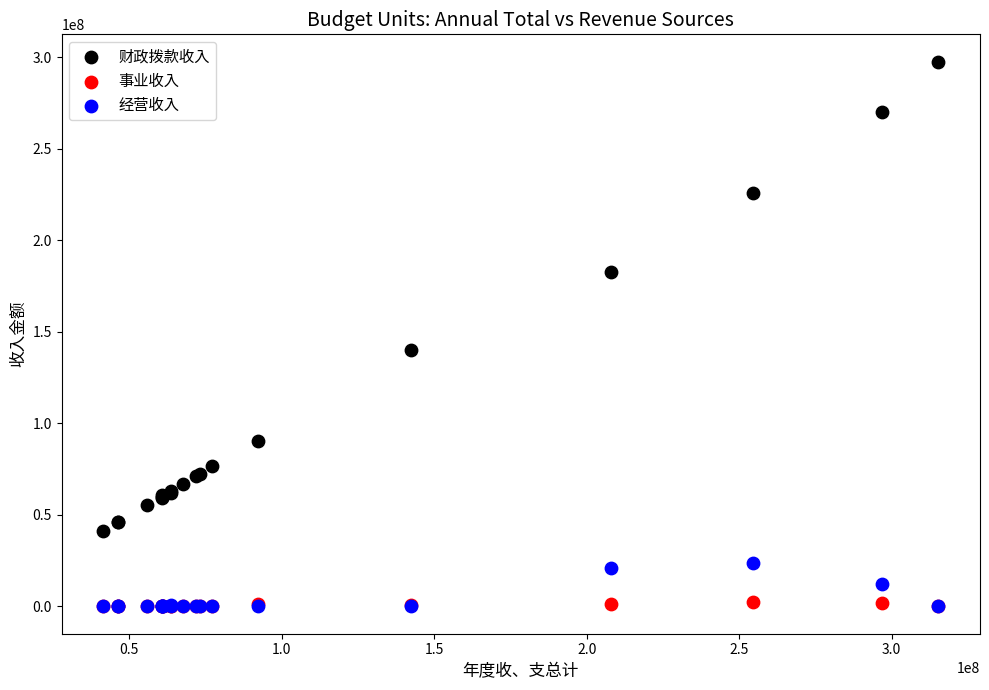

In the 财政拨款收入 series, what Y value is closest to 169377331?

182777540.3